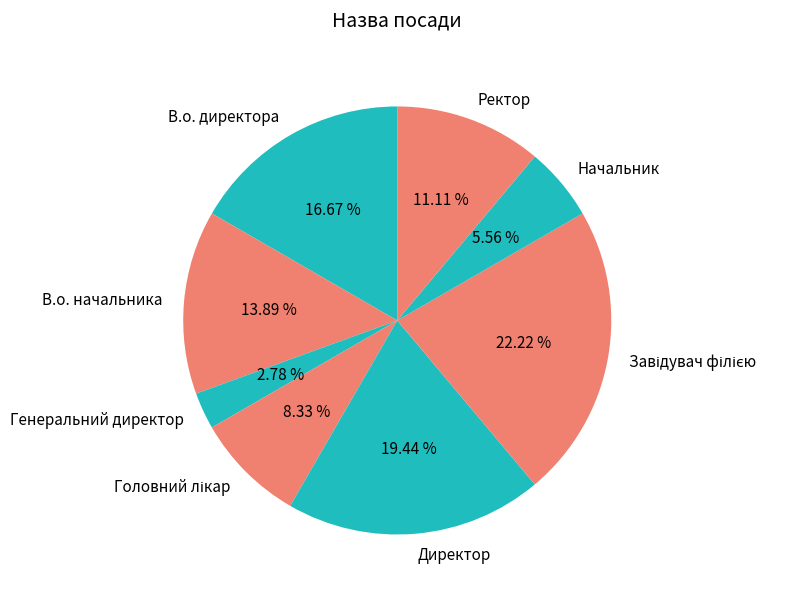

How many slices are in this pie chart?

8